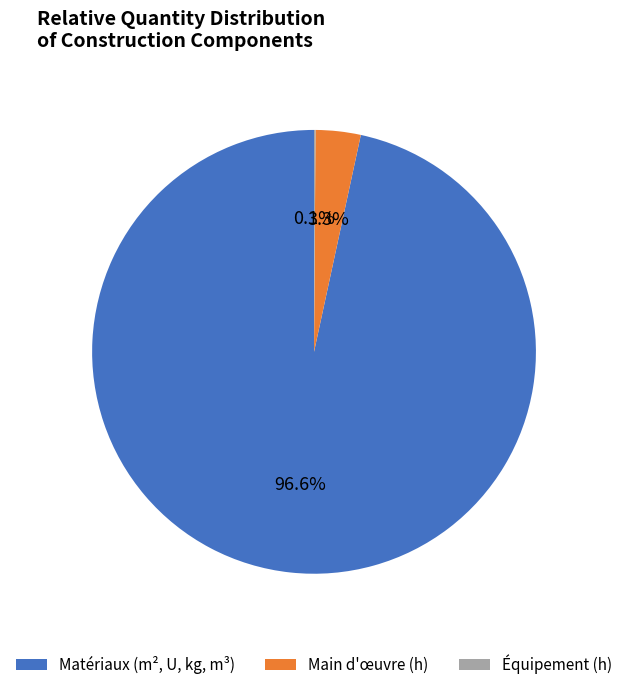

What is the majority slice?

Matériaux (m², U, kg, m³)